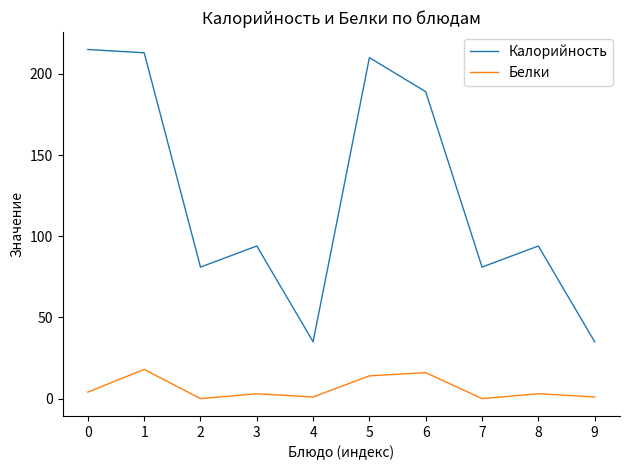

True or false: Белки has a value of 3 at 8.

True